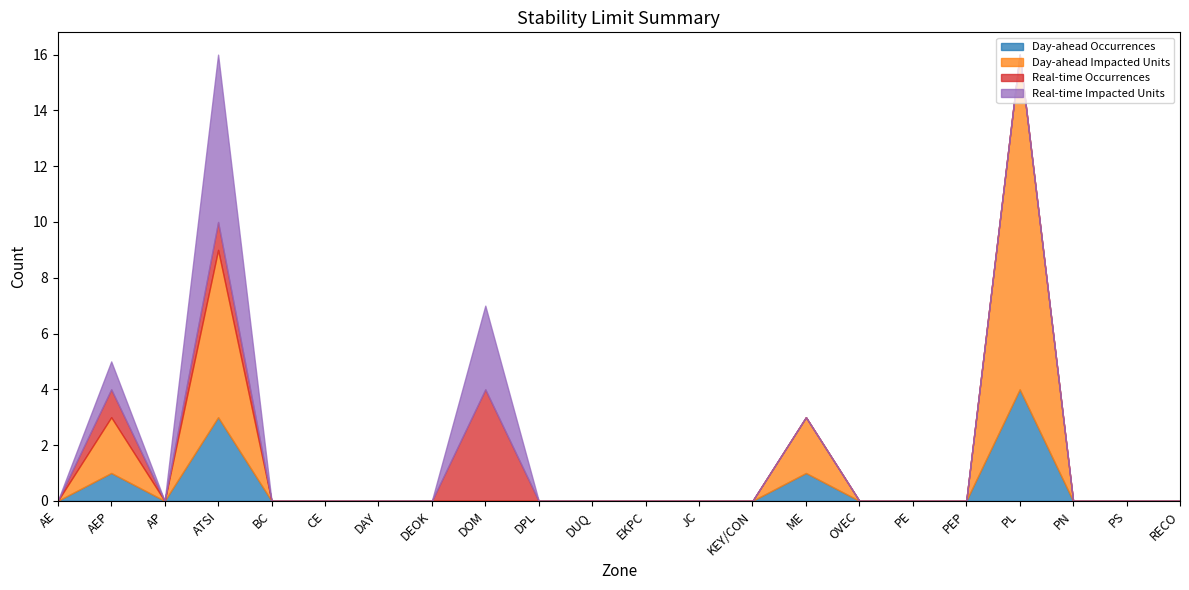

True or false: Real-time Occurrences has more than 2 points higher than both neighbors.

True